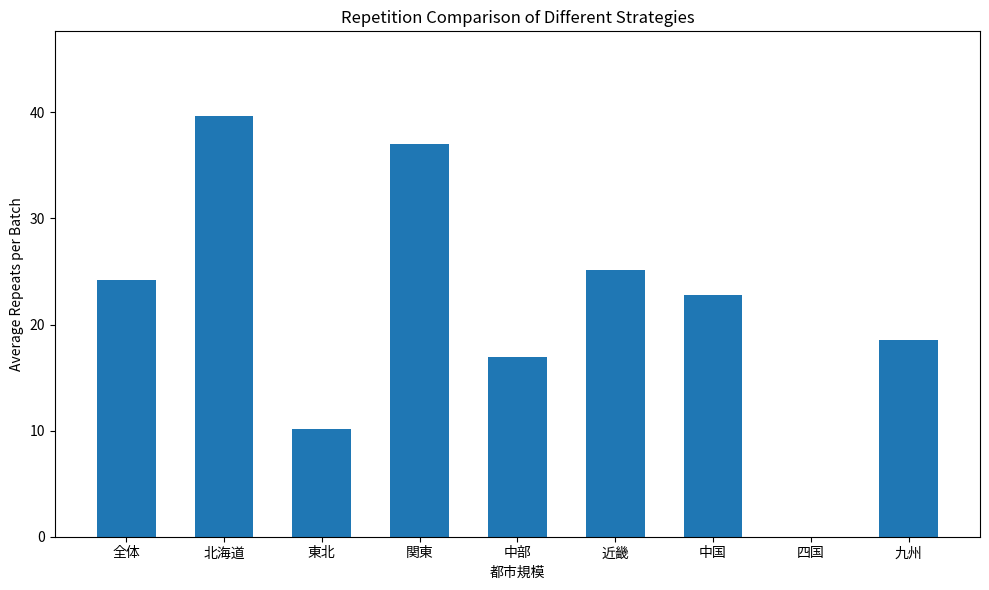

The value at 関東 is 23.1. True or false?

False